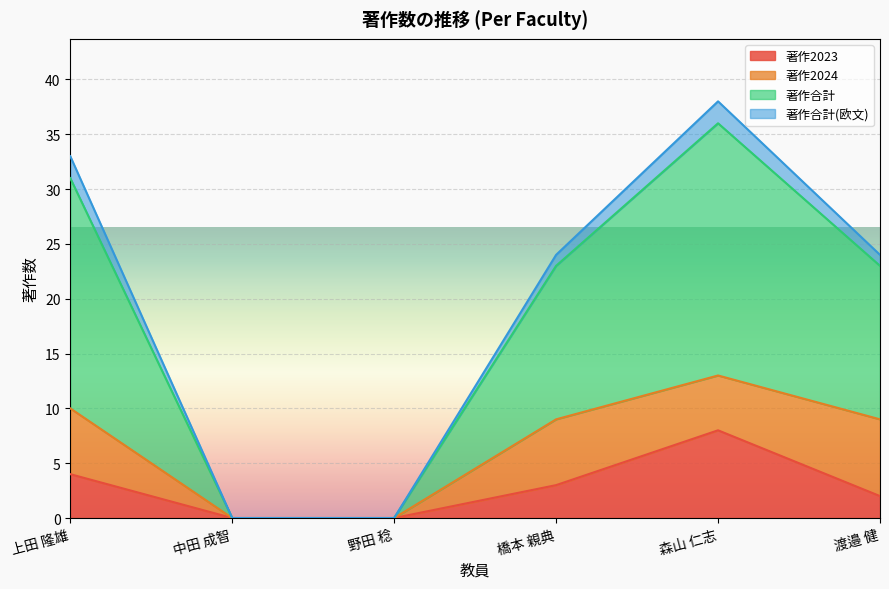

How many lines are shown in the chart?

4